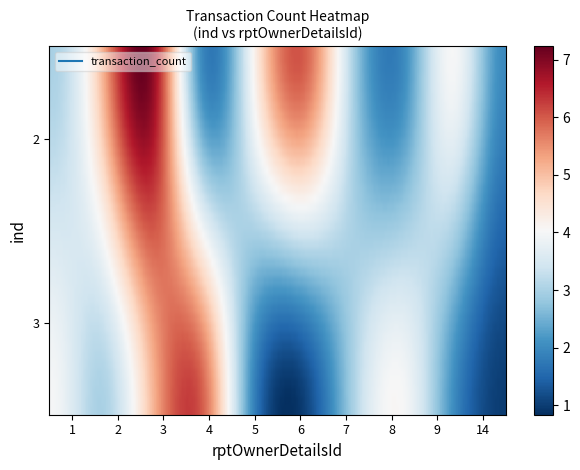

Reading left to right, what are all the values shown in this chart?

3	5	7	2	4	6	3	2	4	2	4	3	5	6	2	1	3	4	2	1